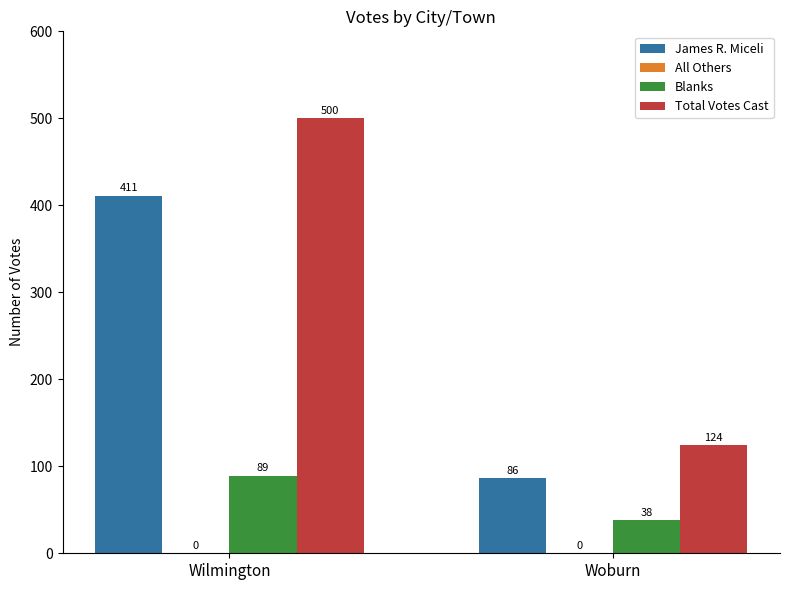

List the series in order of their overall mean, highest first.

Total Votes Cast, James R. Miceli, Blanks